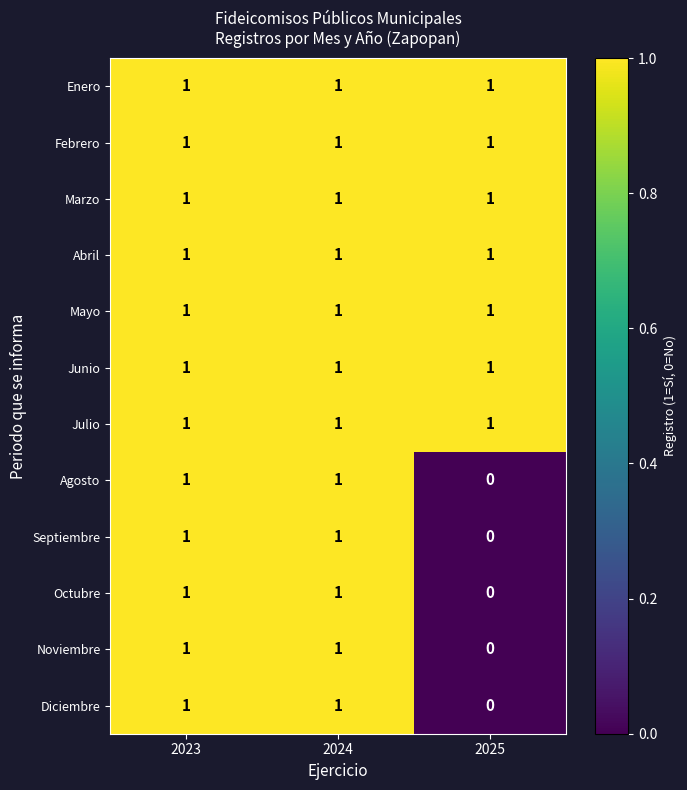

At which category does the chart reach its minimum across all series?

2025